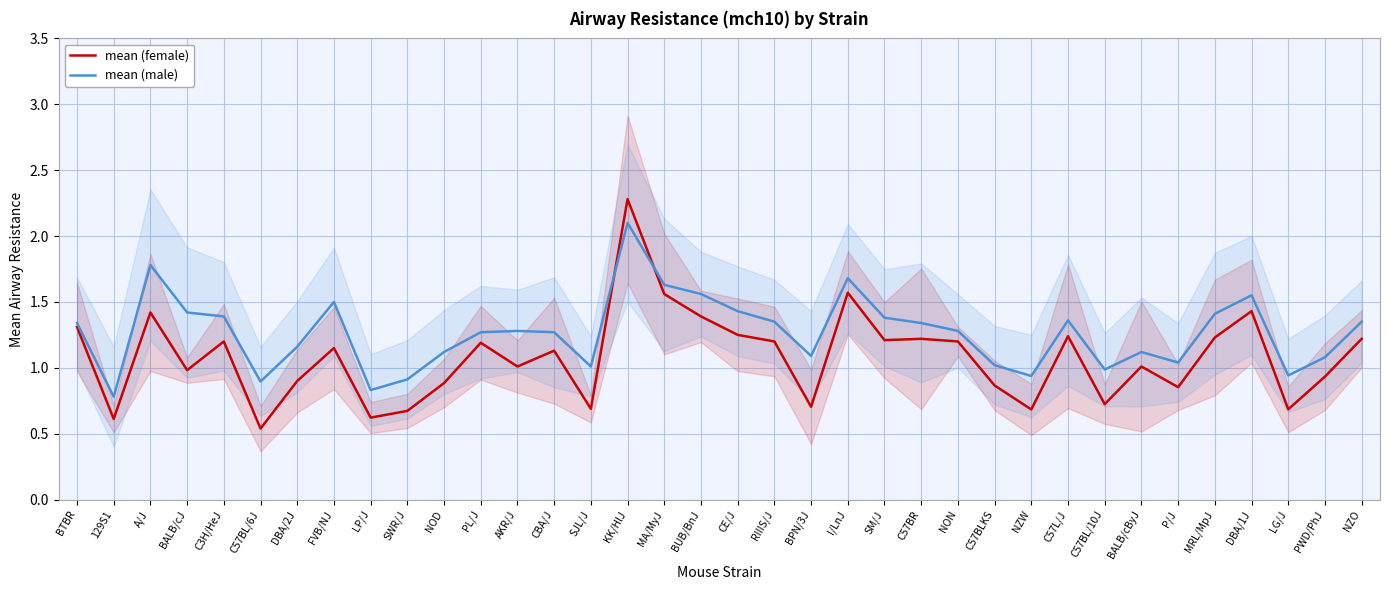

What is the average value of the mean (female) series?

1.1